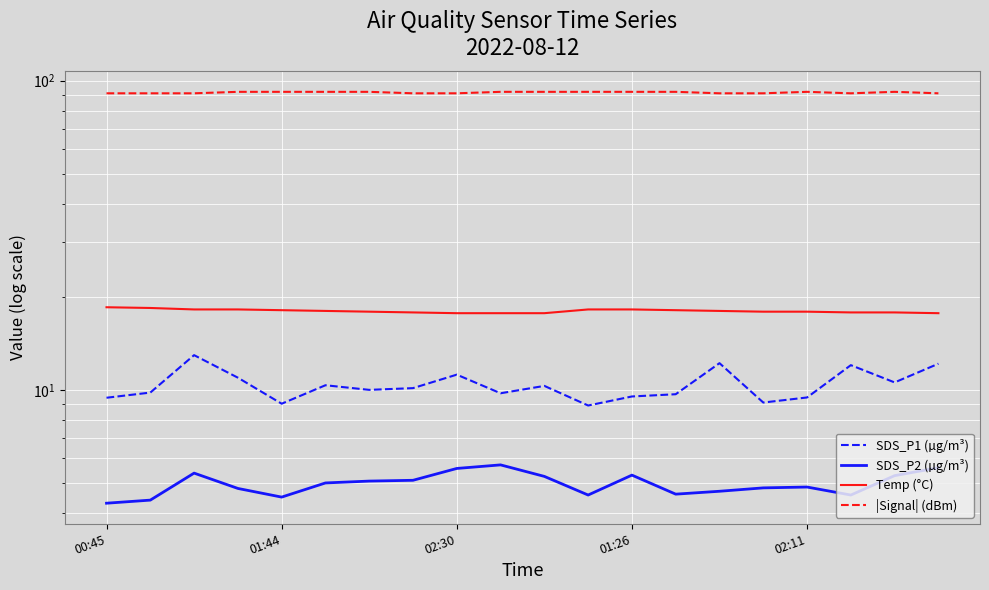

What is the label of the 6th point from the right?

14